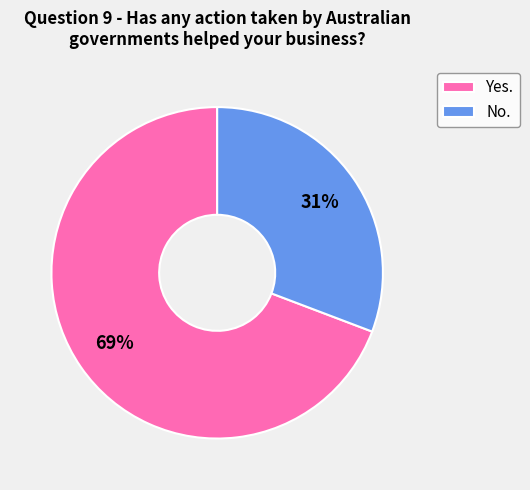

Is the sum of No. and Yes. greater than half?

Yes